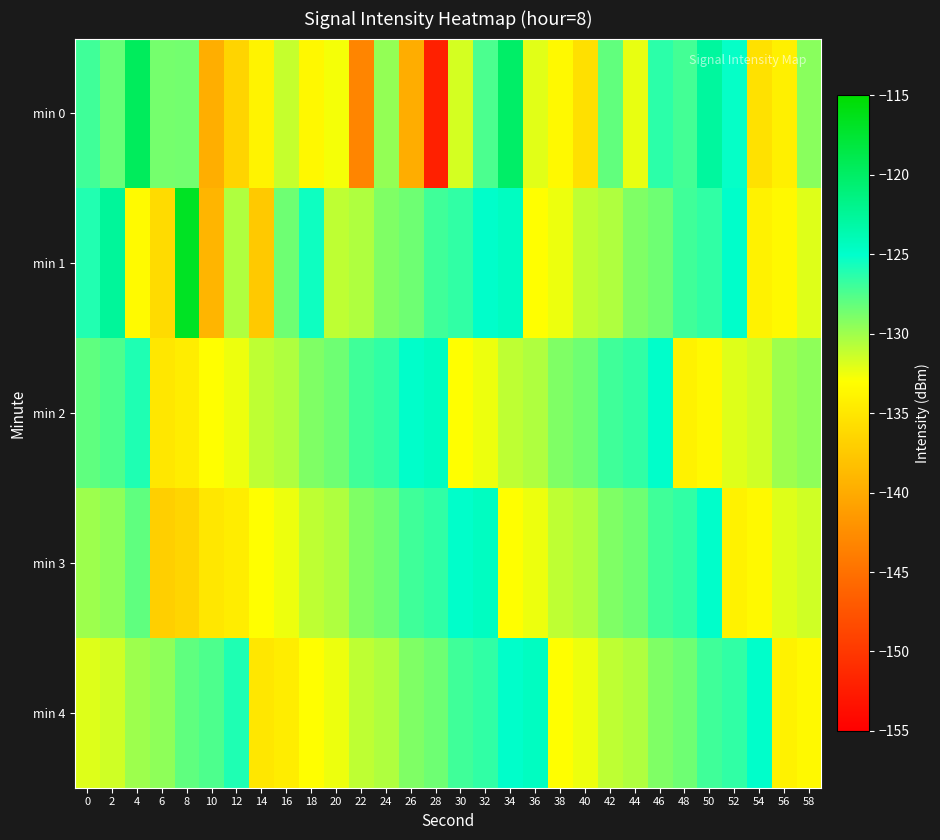

At 56, list the series in order from smallest to largest.

min 0, min 4, min 1, min 3, min 2